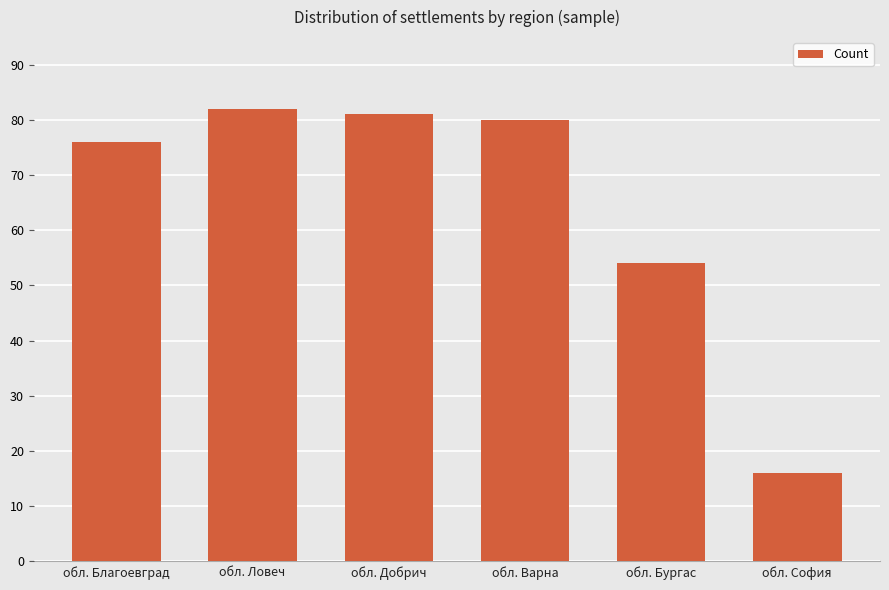

Reading right to left, what are all the values shown in this chart?

обл. София=16	обл. Бургас=54	обл. Варна=80	обл. Добрич=81	обл. Ловеч=82	обл. Благоевград=76